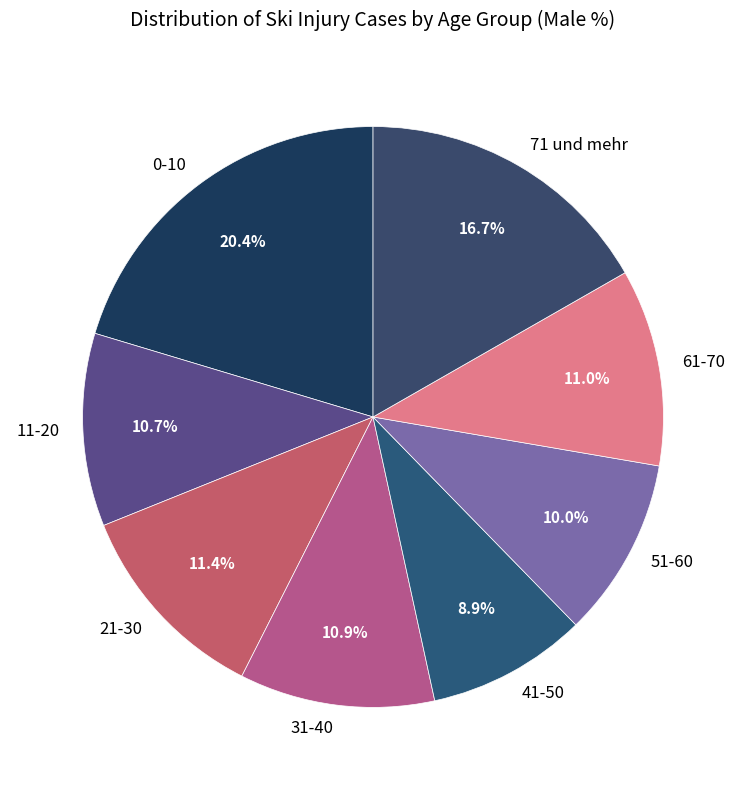

How many segments does this pie chart have?

8